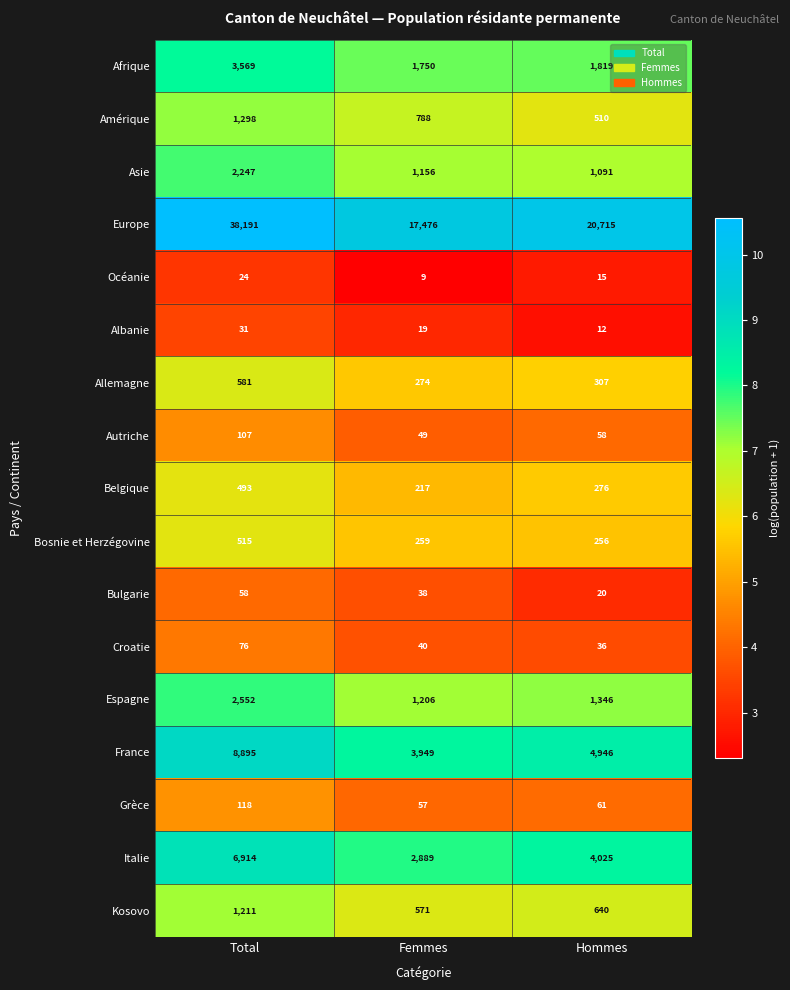

Count the Croatie values in the range 36 to 76.

3